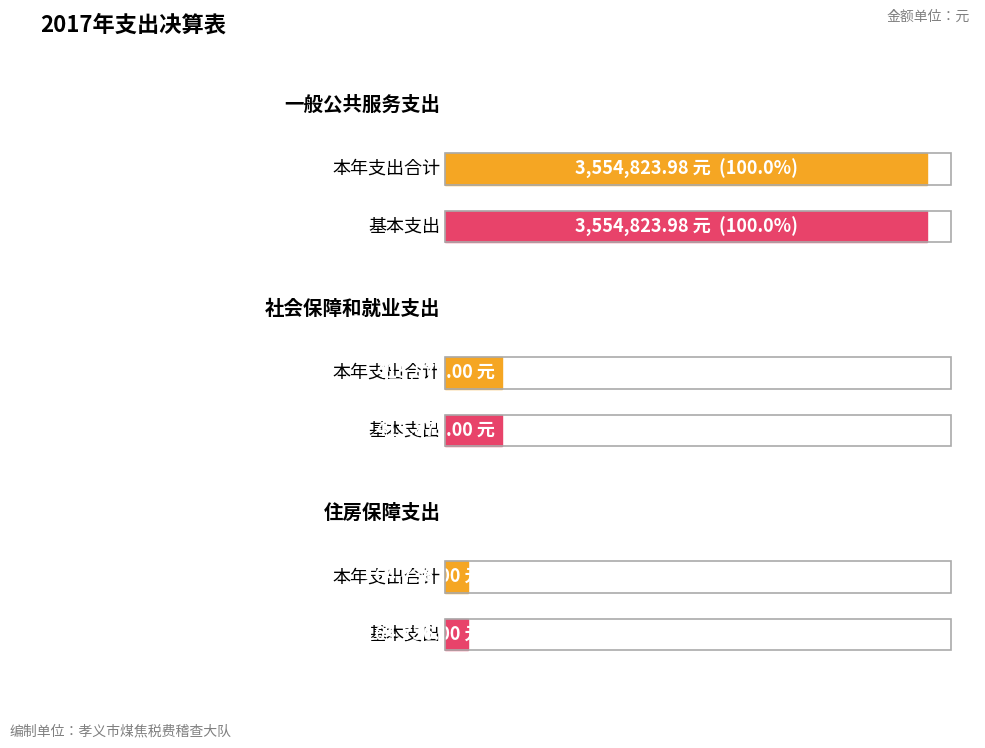

At which category is the sum across all series the highest?

一般公共服务支出